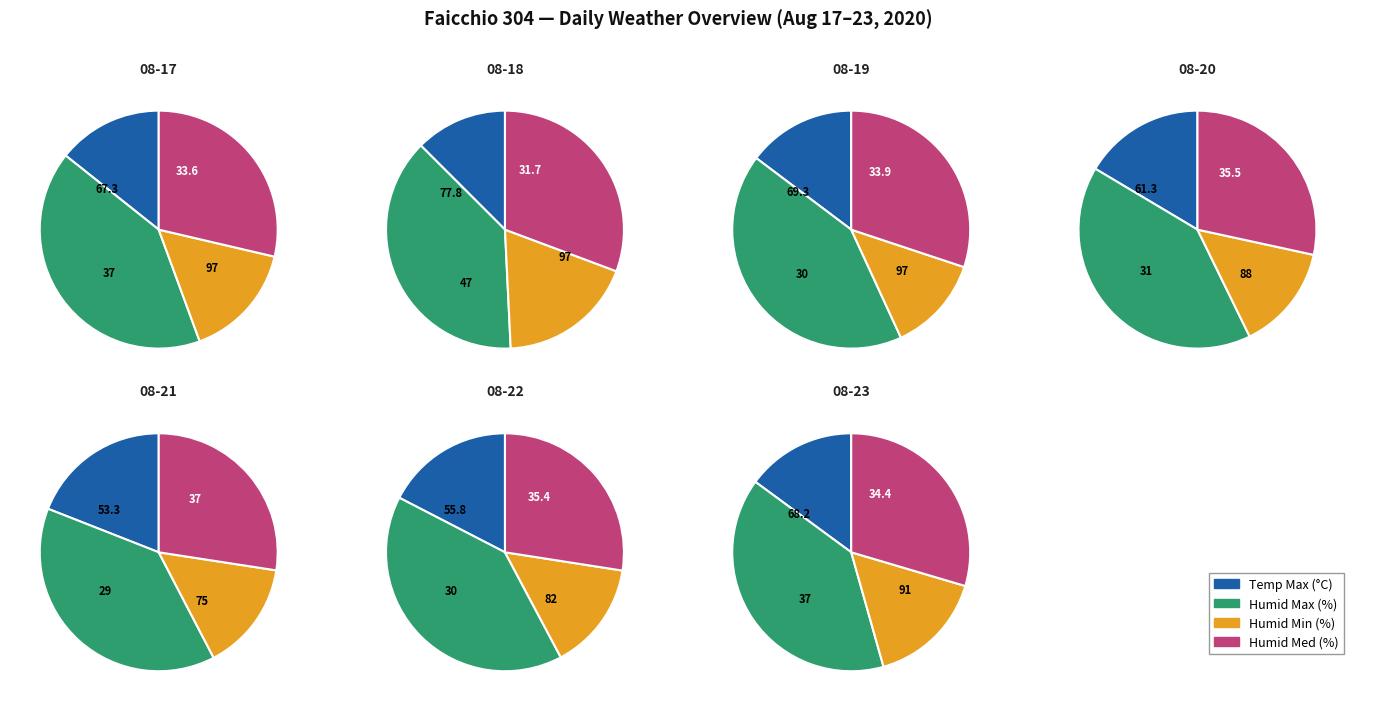

Is it true that 2020-08-17 is 6% of the pie?

False